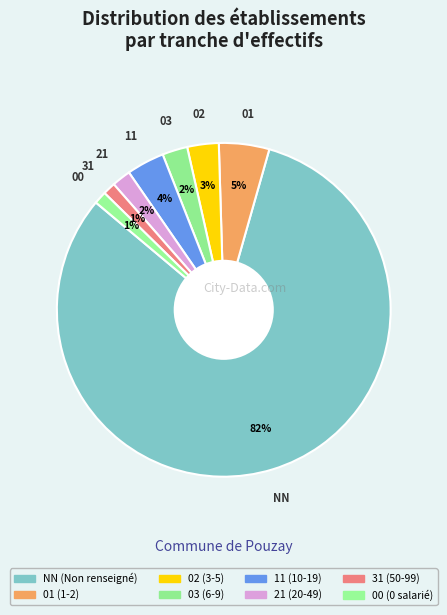

What is the change in value from 02 to 00?

-3